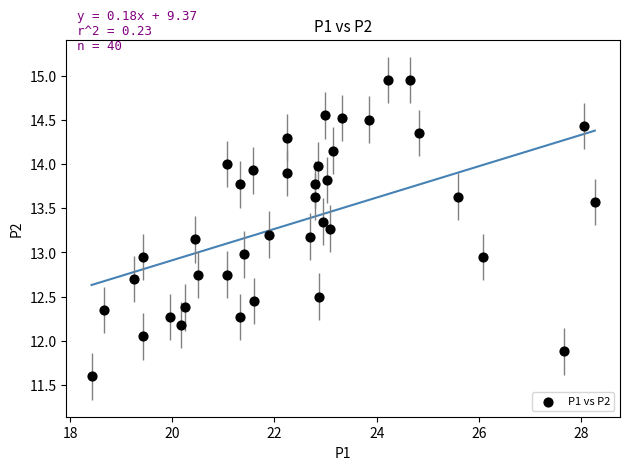

What is the range of X values (max minus min)?

9.8